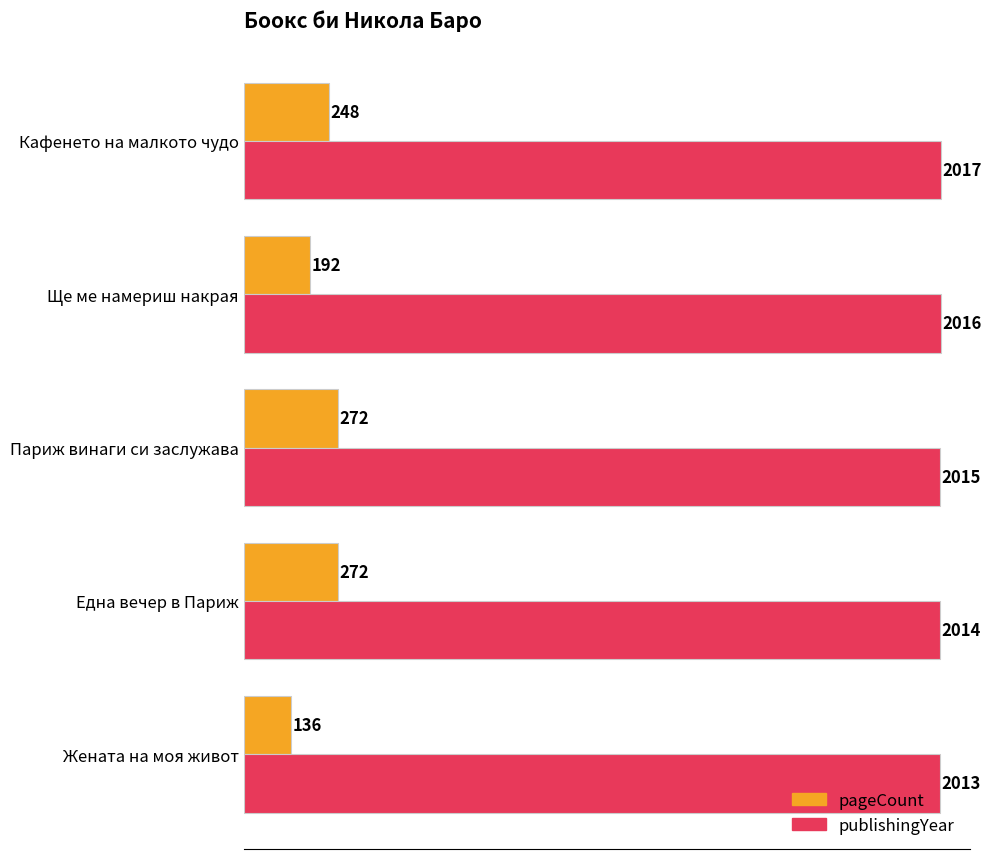

What is the average value of the pageCount series?

224